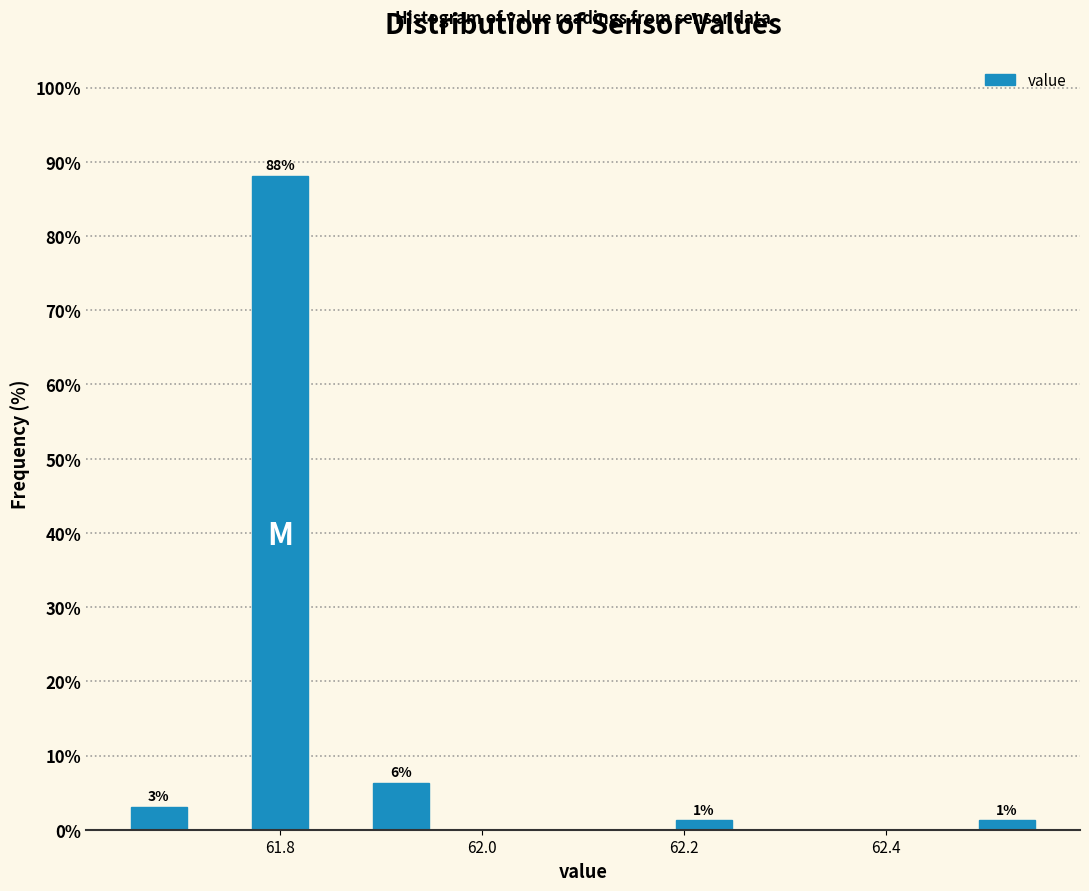

Around what value on the x-axis is the tallest bar? Give the approximate position of its centre, as read against the axis.

61.80